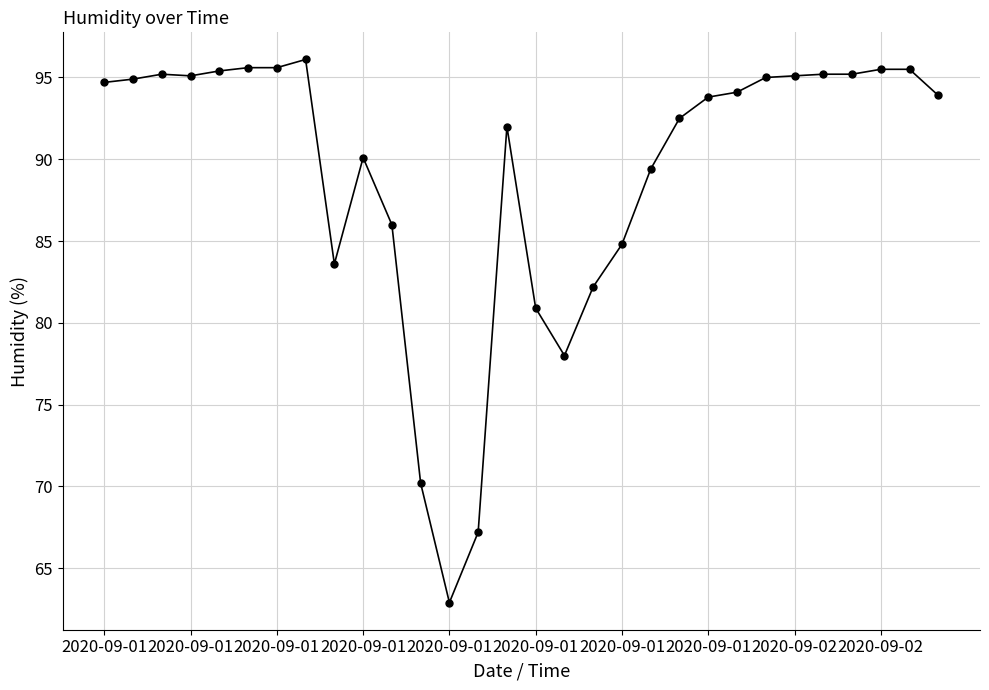

What is the value of the 28th point from the left?

95.5